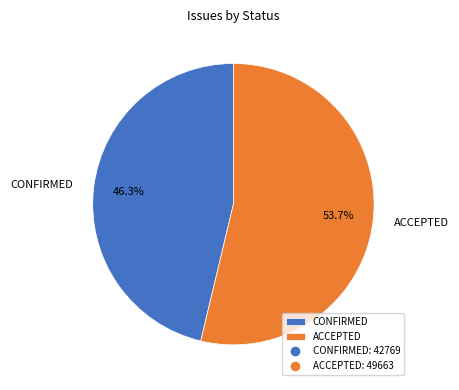

How many segments does this pie chart have?

2